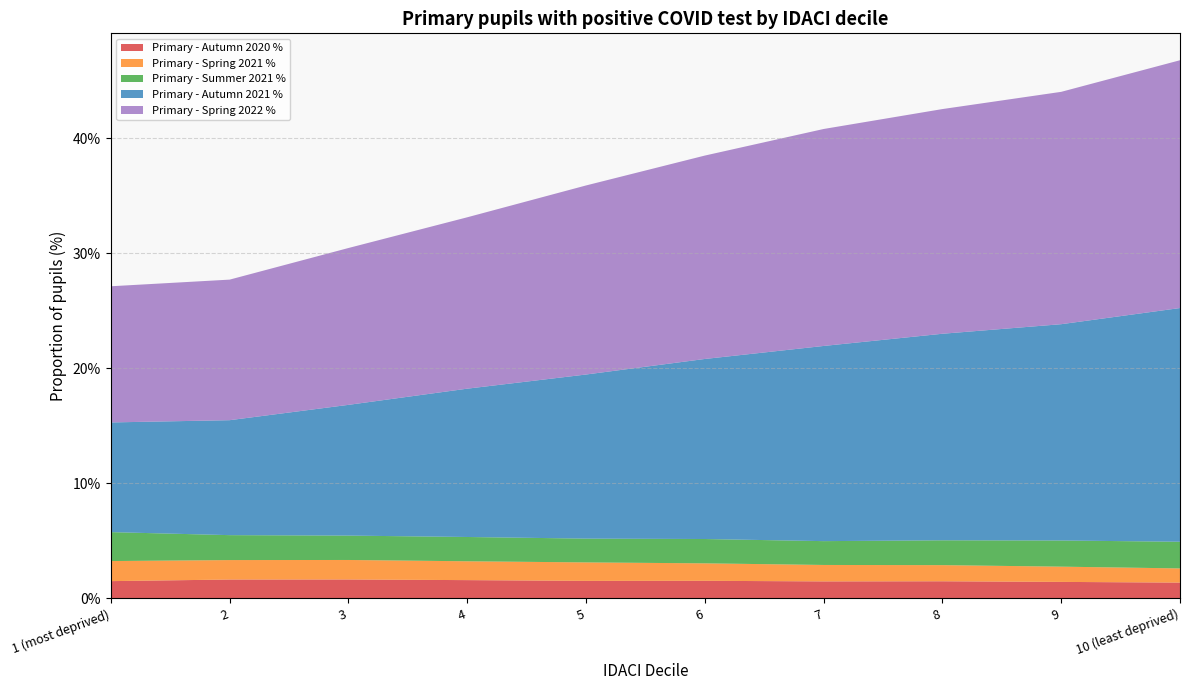

What is the total value across all series at 7?

40.8